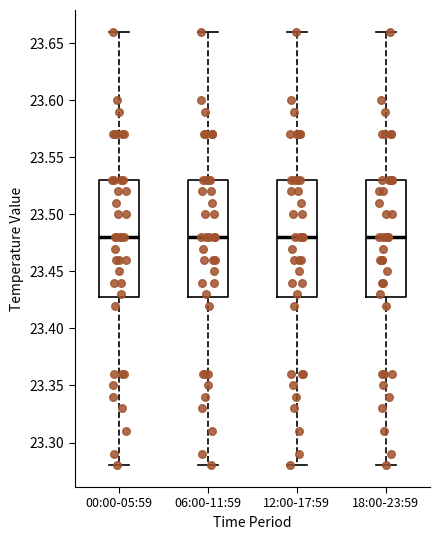

Reading left to right, transcribe this box plot: for each box, give where its median line is, the range the box spans, and where its two whiskers end, as read against the y-axis. The values are not printed on the chart, so give them approximately, as read against the axis.

00:00-05:59: median 23.48, box 23.43 to 23.53, whiskers 23.28 to 23.66
06:00-11:59: median 23.48, box 23.43 to 23.53, whiskers 23.28 to 23.66
12:00-17:59: median 23.48, box 23.43 to 23.53, whiskers 23.28 to 23.66
18:00-23:59: median 23.48, box 23.43 to 23.53, whiskers 23.28 to 23.66